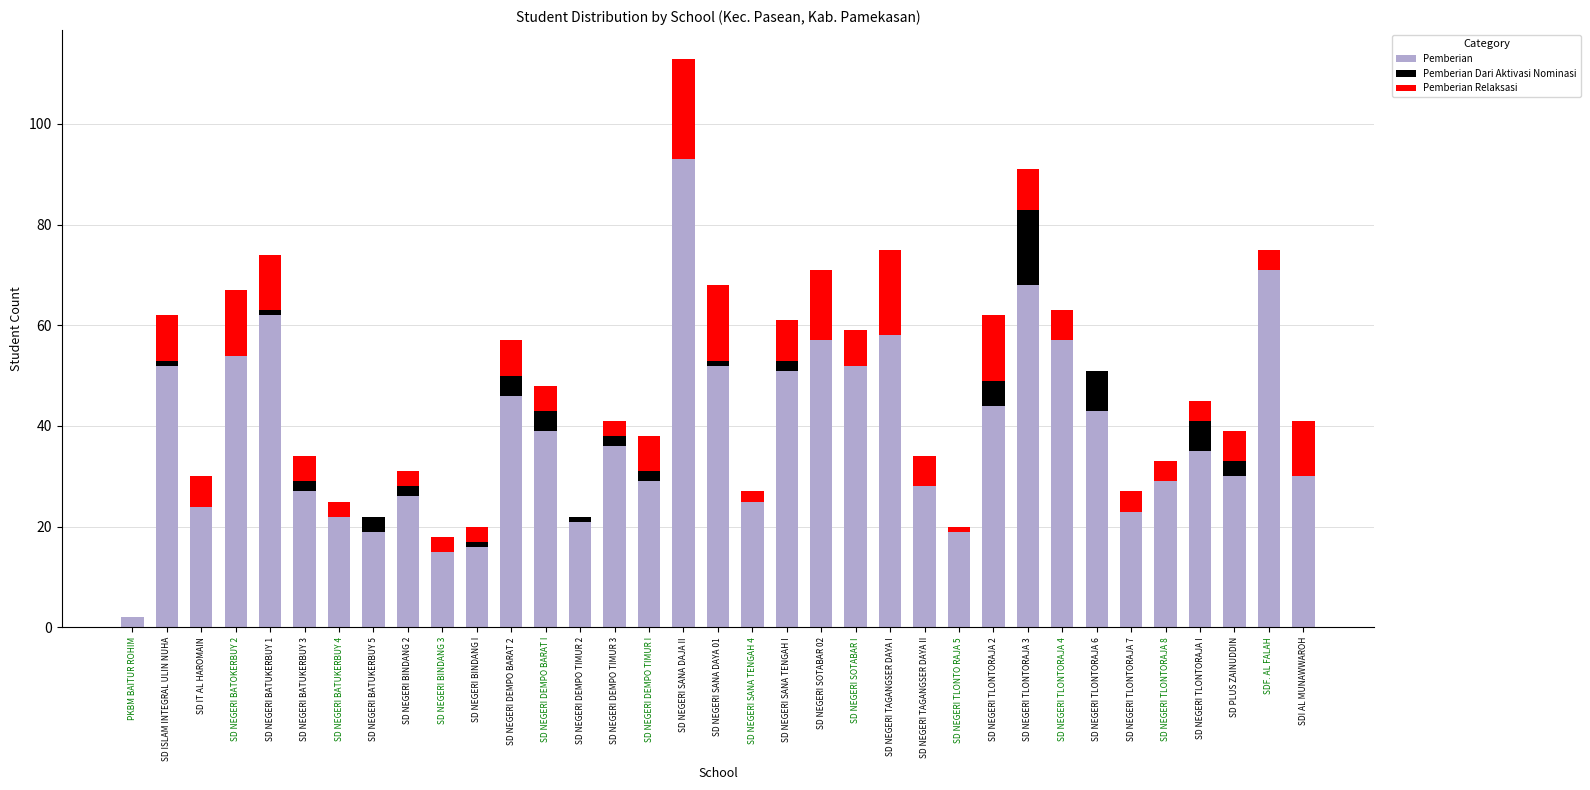

The value of Pemberian at SD ISLAM INTEGRAL ULIN NUHA is 52. True or false?

True